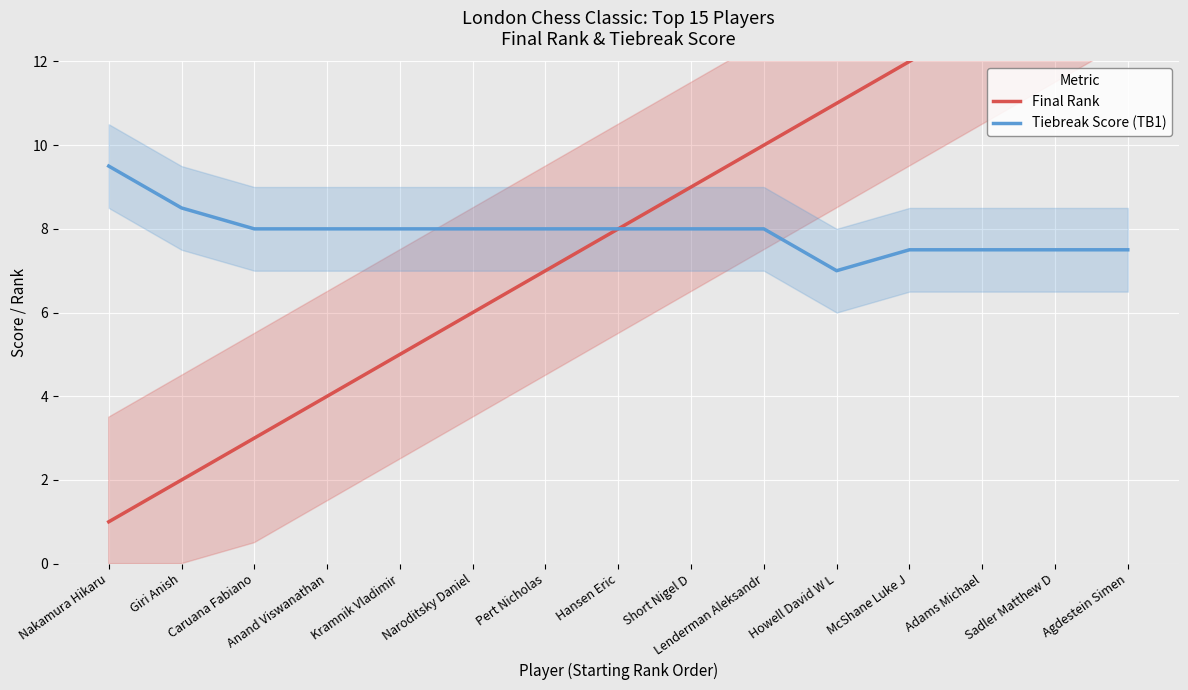

Is it true that Final Rank equals 14.0 at Sadler Matthew D?

True